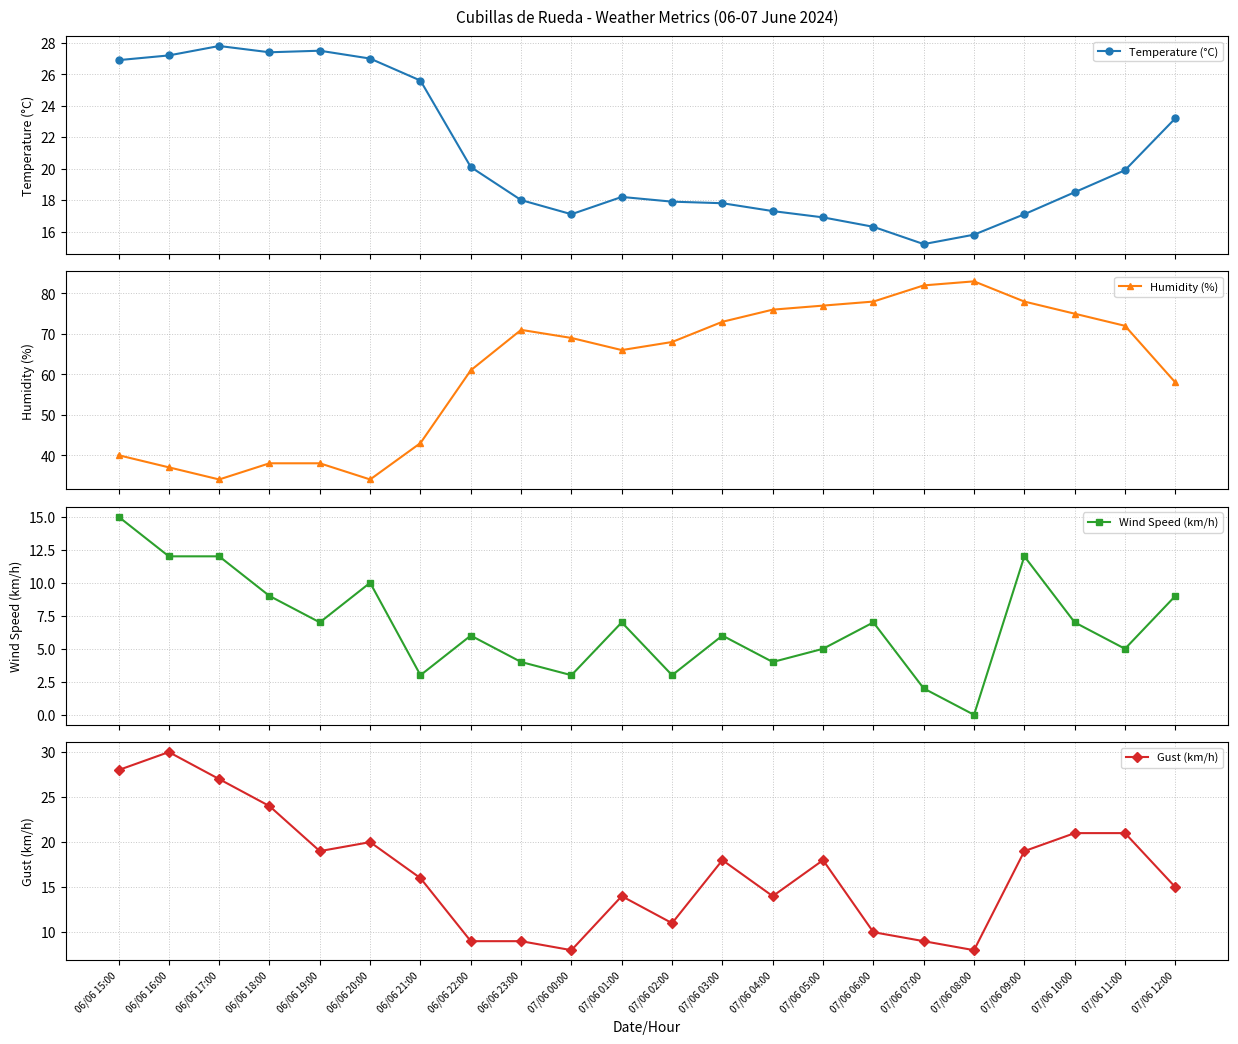

What position from the left is 06/06 15:00?

1